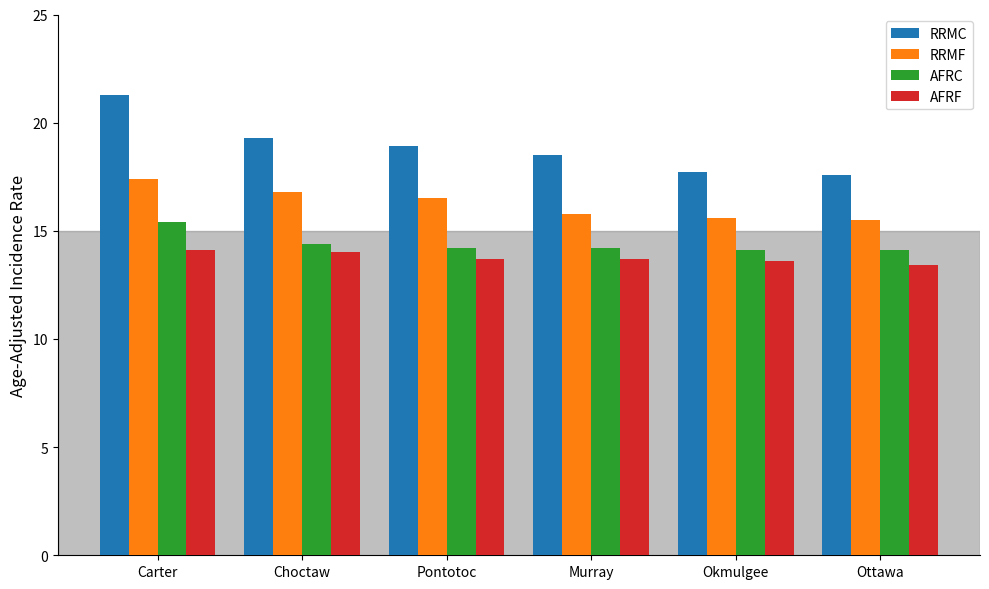

What are all the series names shown in the legend?

RRMC, RRMF, AFRC, AFRF